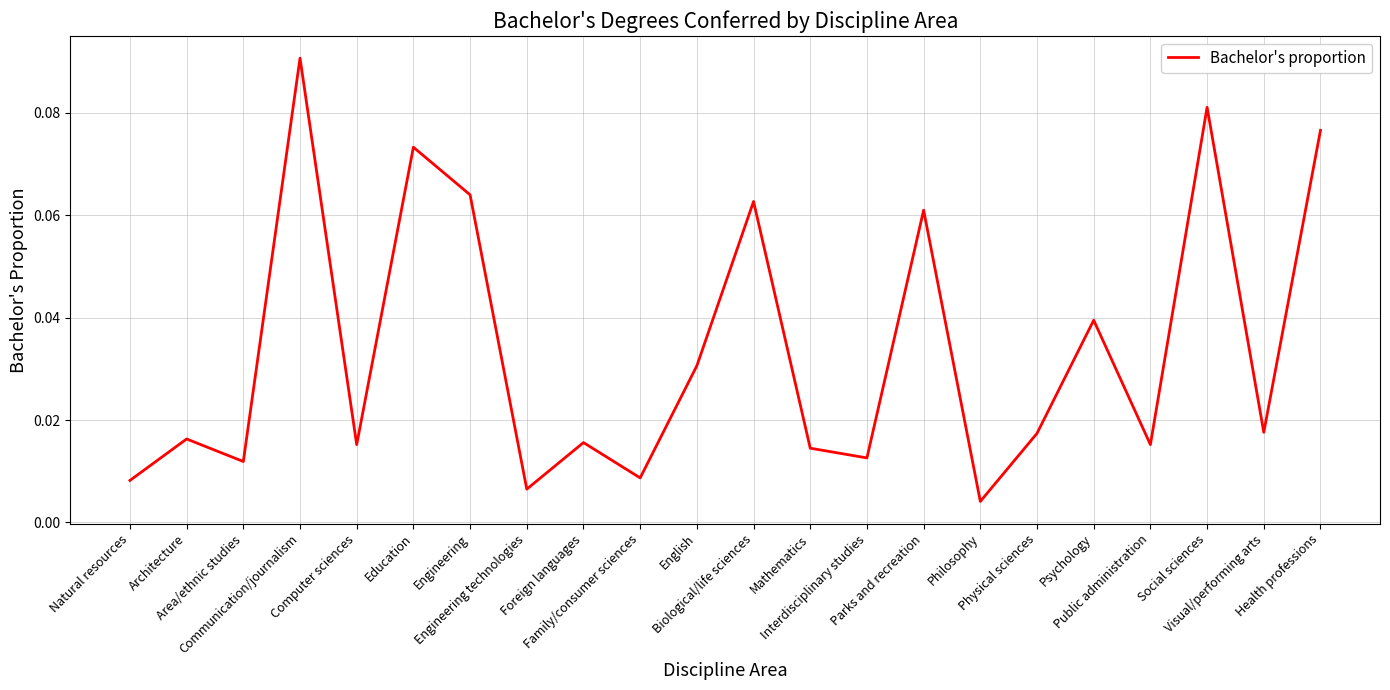

True or false: the data shows 0.1 at Biological/life sciences.

True